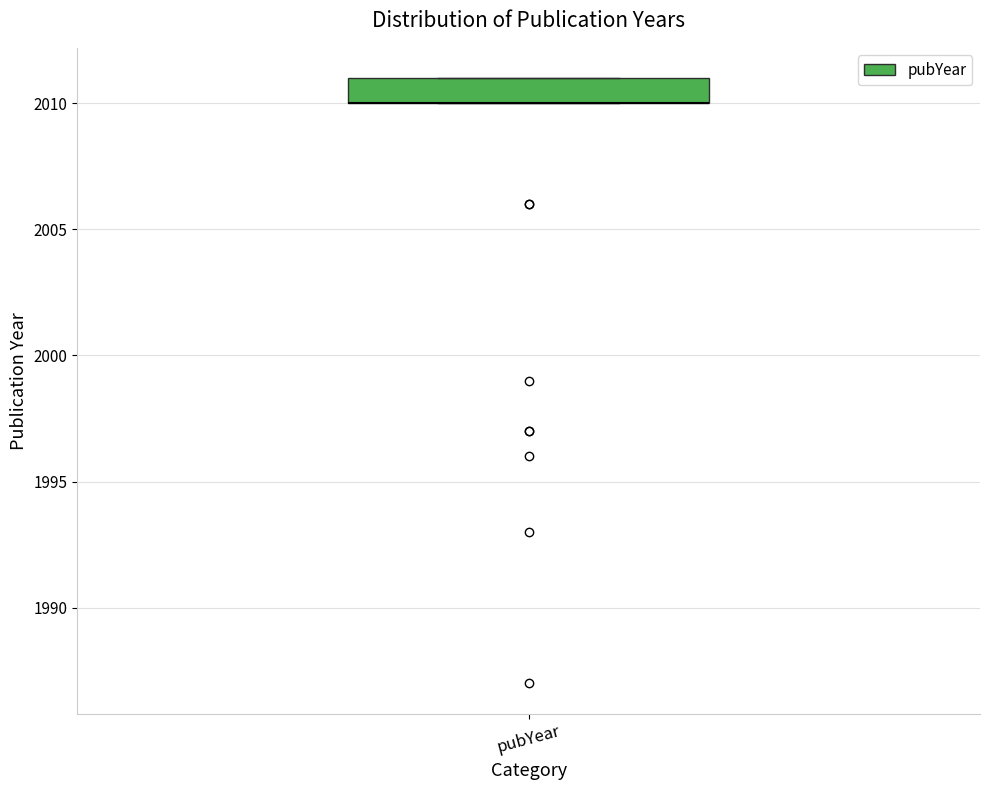

Where is the lower edge of the box for pubYear on the y-axis? The values are not printed on the chart, so give them approximately, as read against the axis.

2010